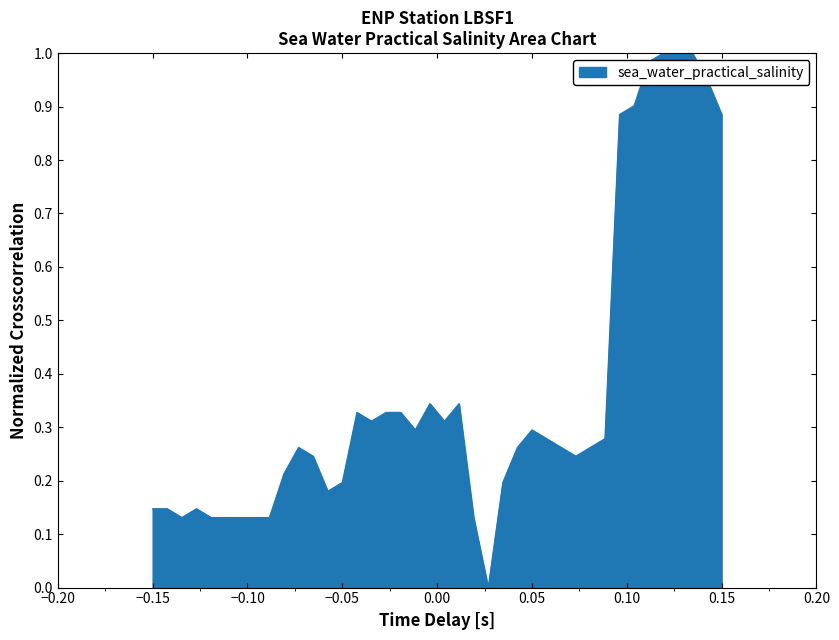

What is the sum of all values?

14.7